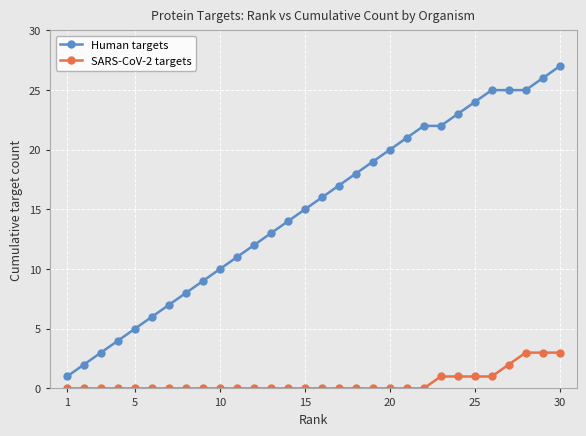

How many categories are shown in the chart?

30